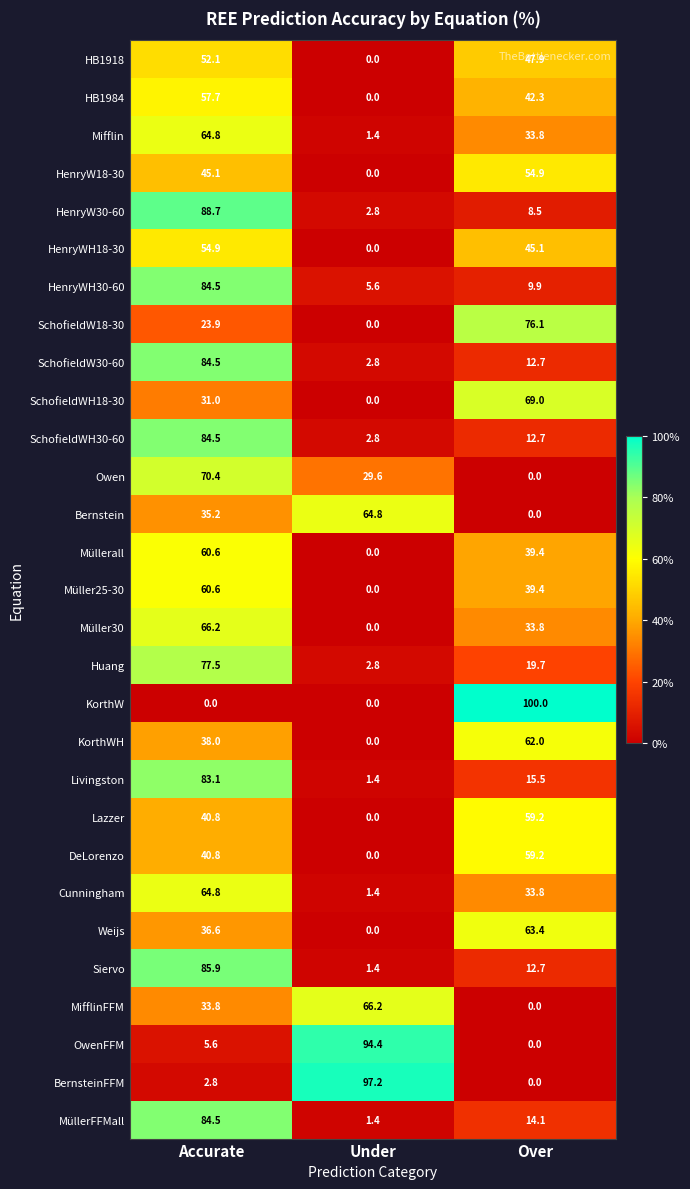

List the labels in order of HenryW30-60 value, largest first.

Accurate, Over, Under